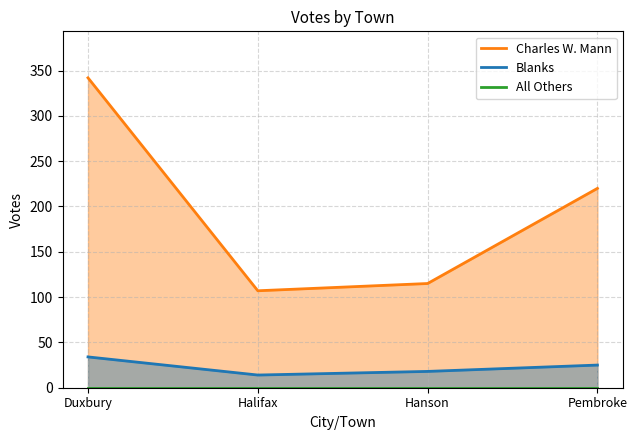

What is the value of the Blanks point at the 4th from the left?

25